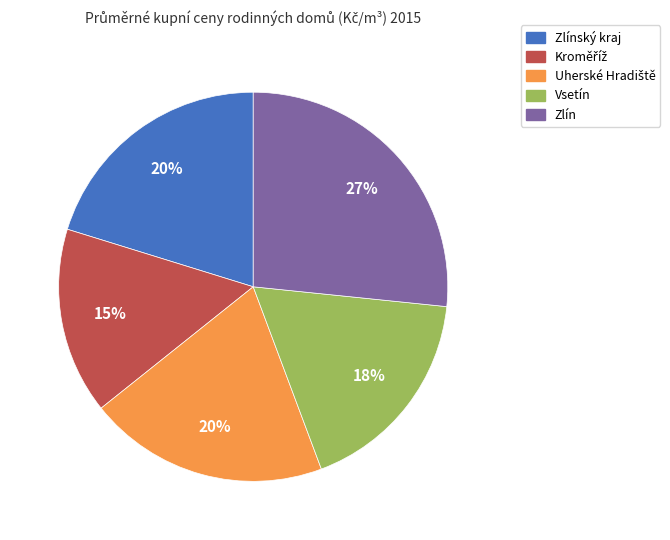

Is there a majority slice in this chart?

No